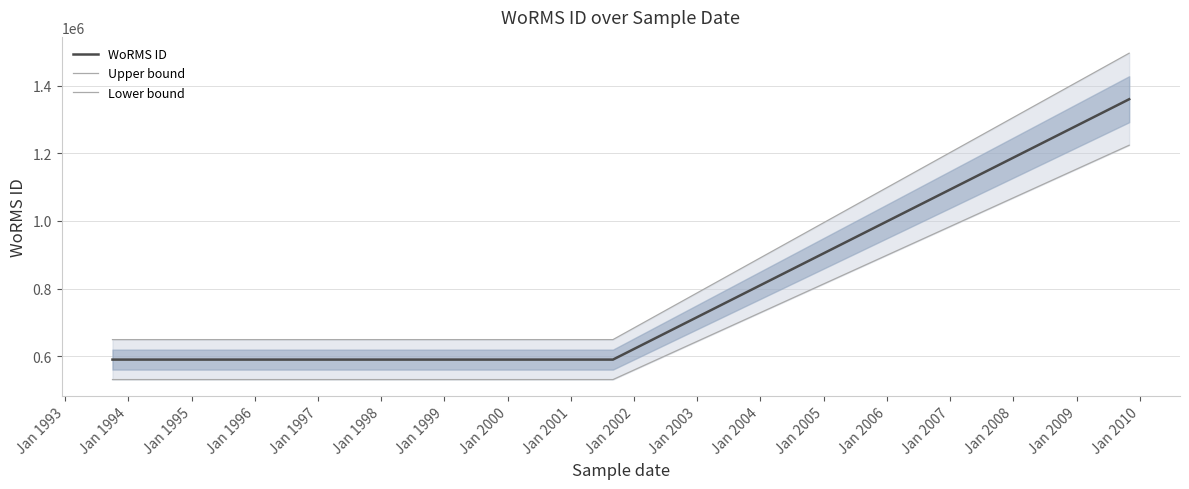

What is the maximum value for Upper bound?

1495742.6